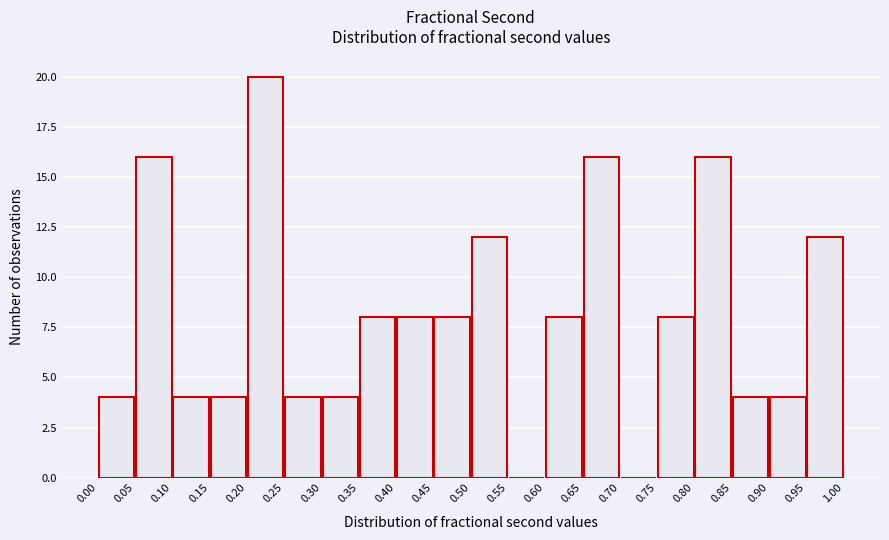

Reading left to right, list every bar in this chart as the range it spans on the x-axis followed by its height. The values are not printed on the chart, so give them approximately, as read against the axis.

0.00 to 0.05: 4
0.05 to 0.10: 16
0.10 to 0.15: 4
0.15 to 0.20: 4
0.20 to 0.25: 20
0.25 to 0.30: 4
0.30 to 0.35: 4
0.35 to 0.40: 8
0.40 to 0.45: 8
0.45 to 0.50: 8
0.50 to 0.55: 12
0.55 to 0.60: 0
0.60 to 0.65: 8
0.65 to 0.70: 16
0.70 to 0.75: 0
0.75 to 0.80: 8
0.80 to 0.85: 16
0.85 to 0.90: 4
0.90 to 0.95: 4
0.95 to 1.00: 12